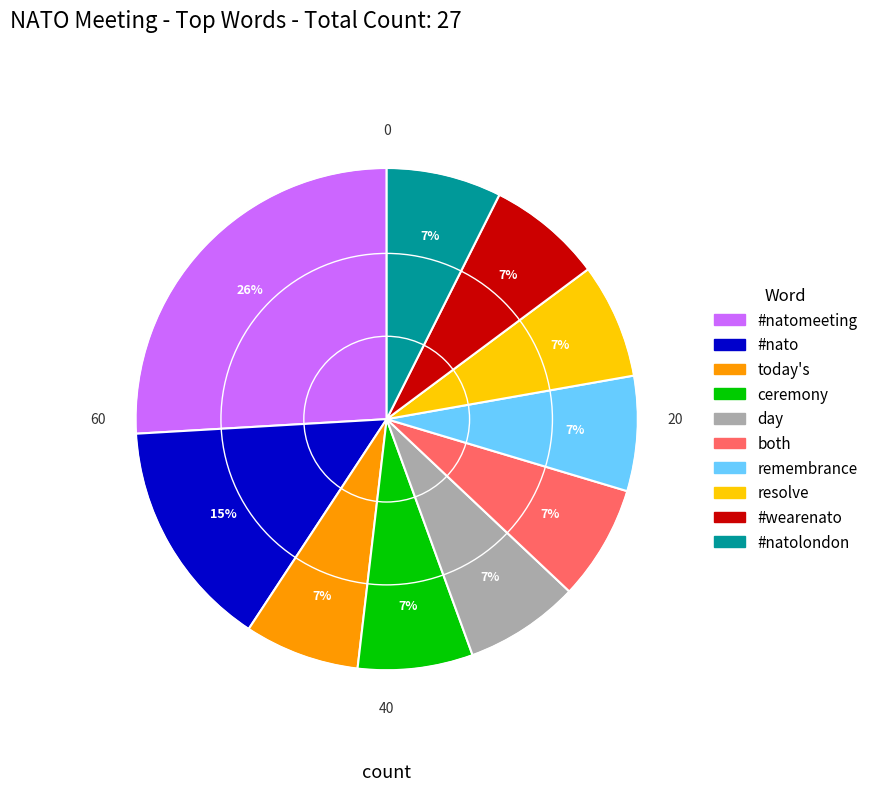

To the nearest percent, what portion does remembrance represent?

7%